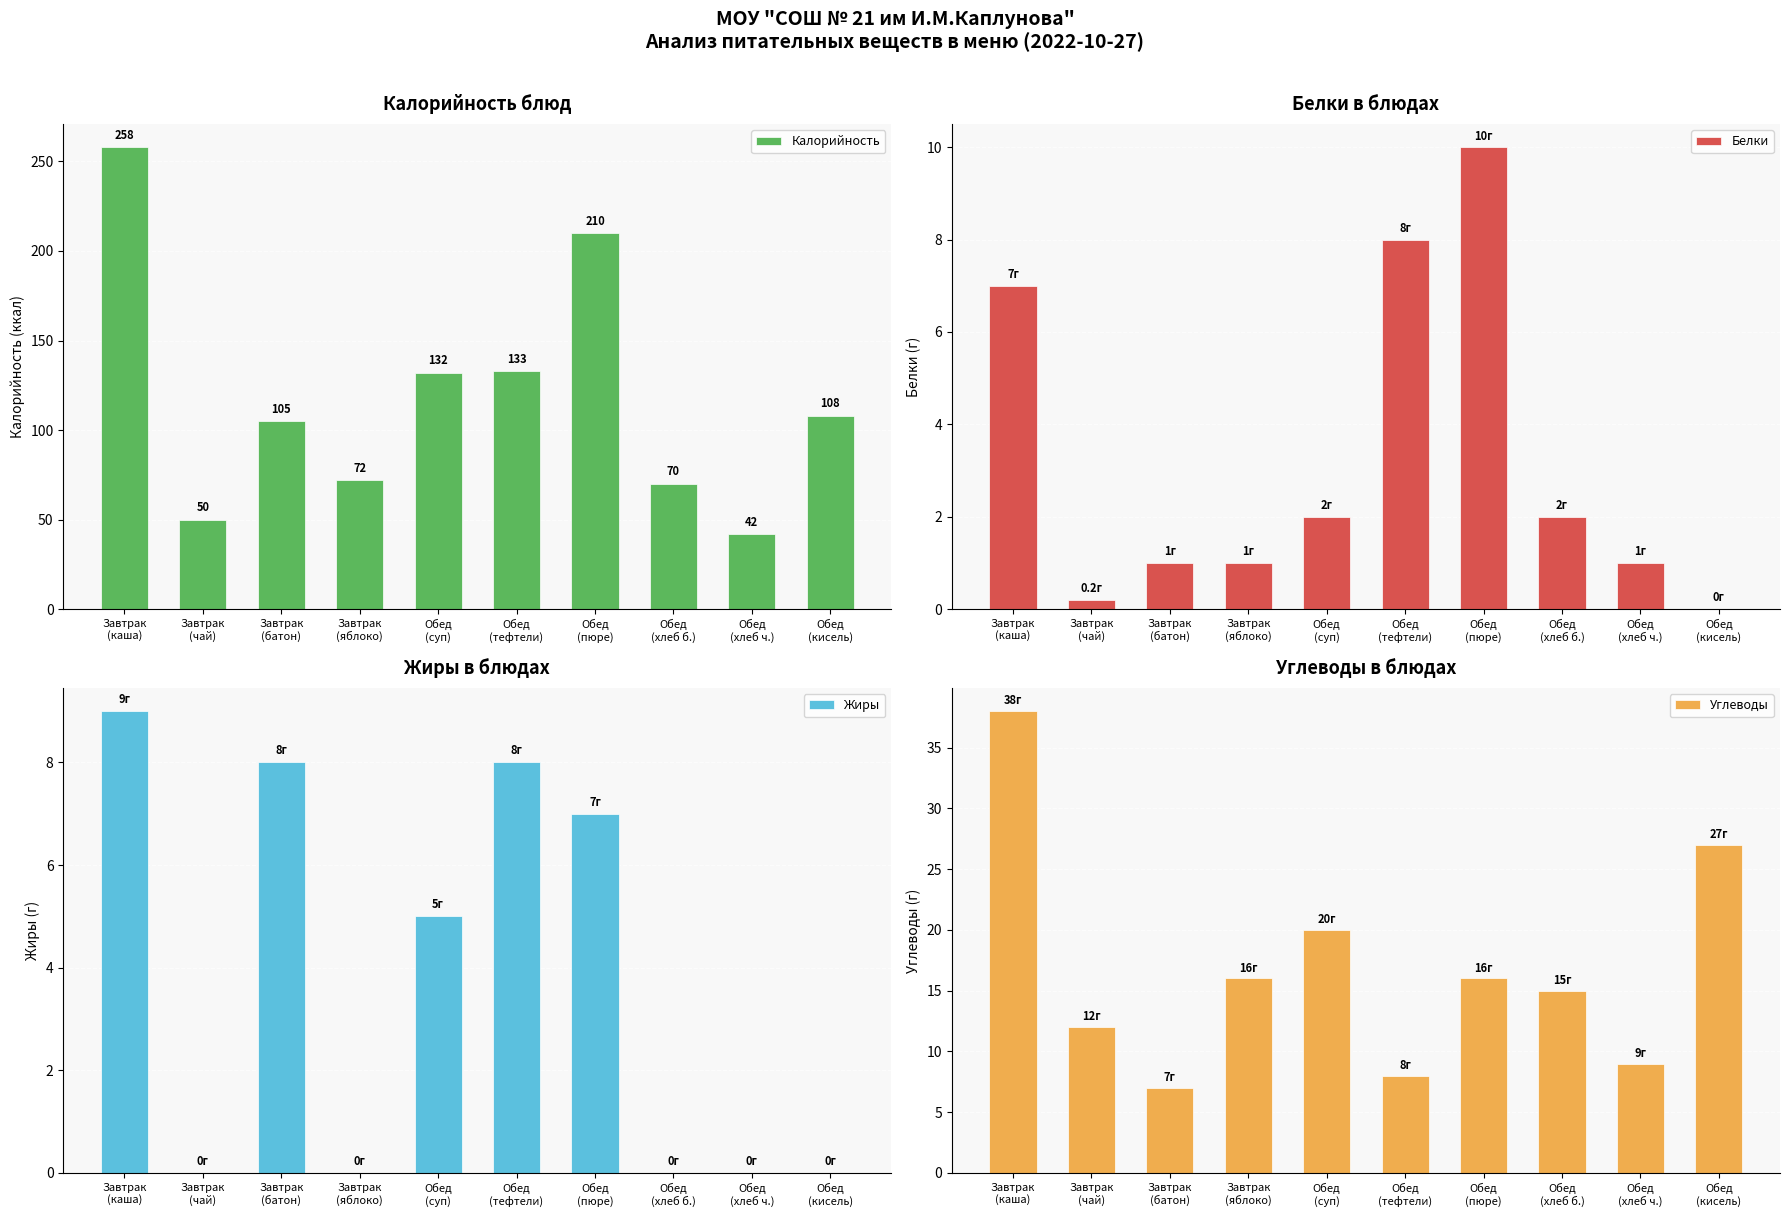

At which label does Калорийность first exceed 108?

Завтрак
(каша)